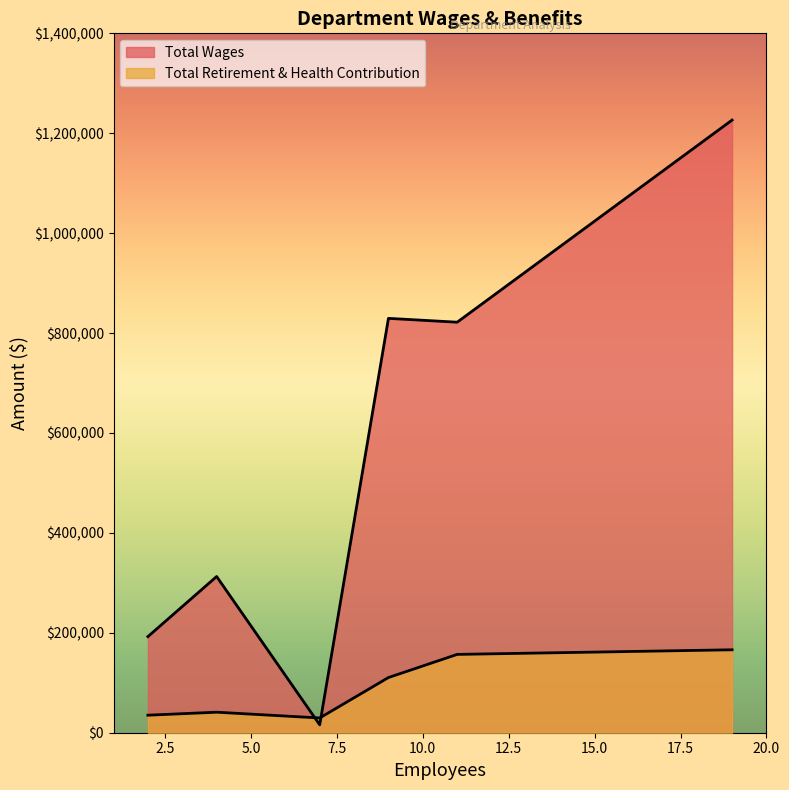

How many lines are shown in the chart?

2